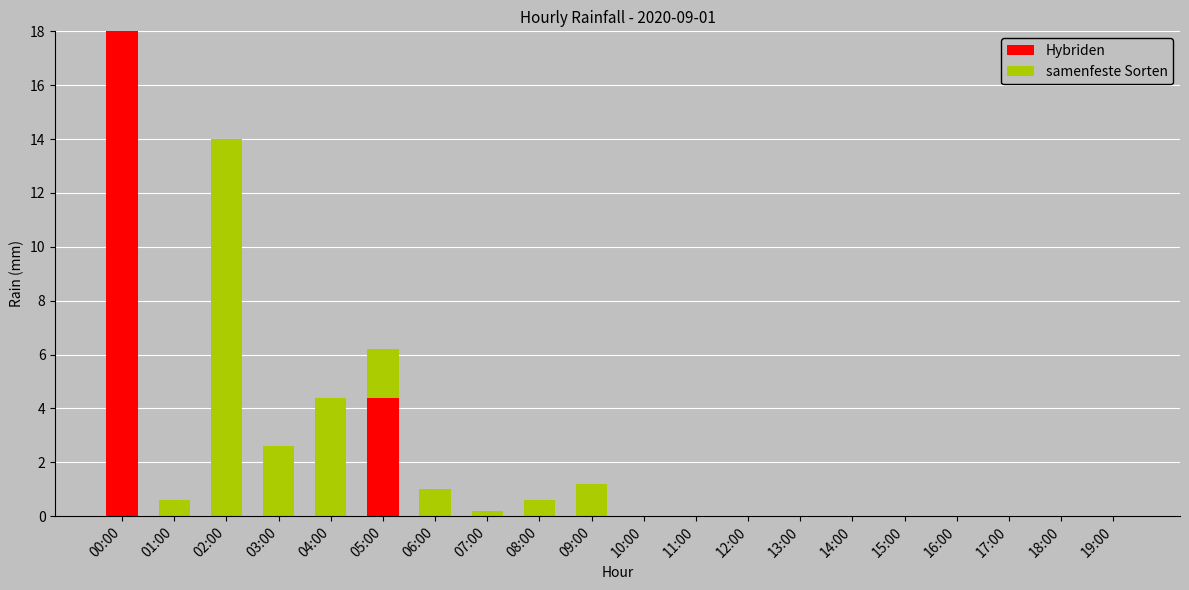

Which label corresponds to the smallest value in the chart?

01:00